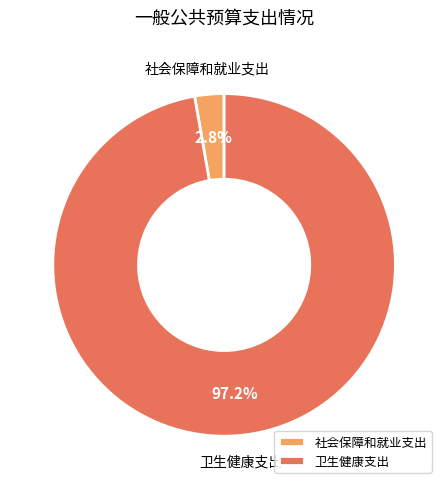

Which category has the biggest portion of the pie?

卫生健康支出